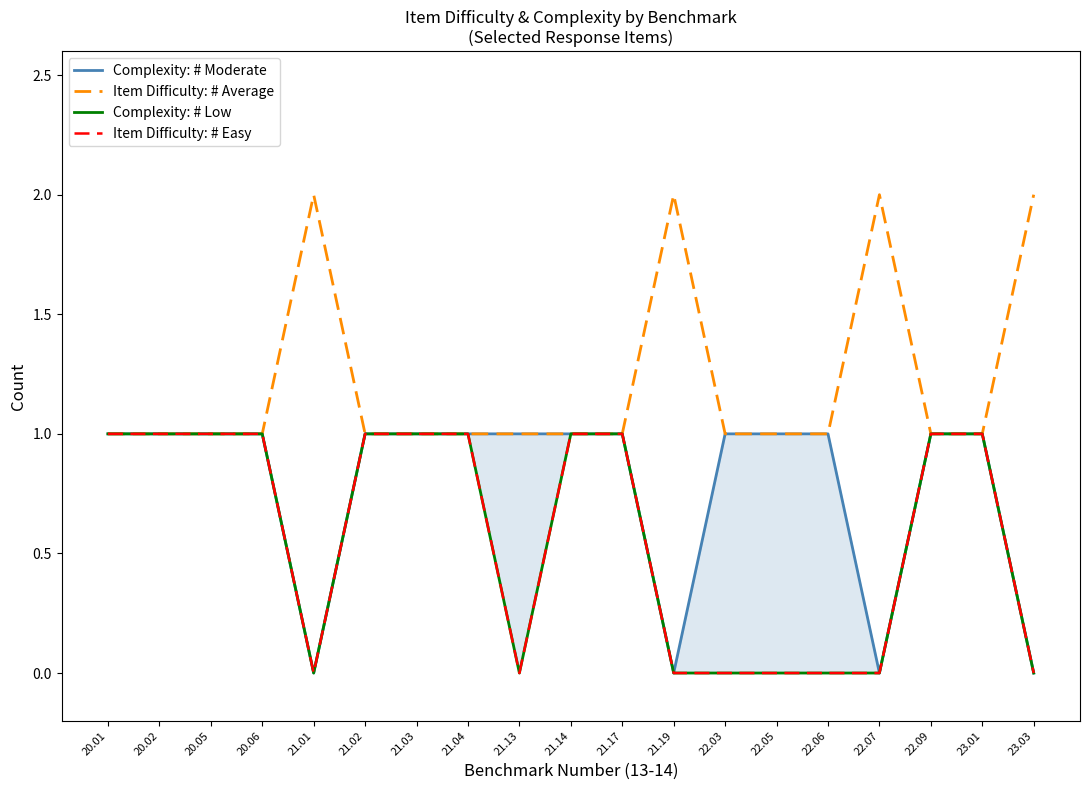

Does the chart have visible grid lines?

No